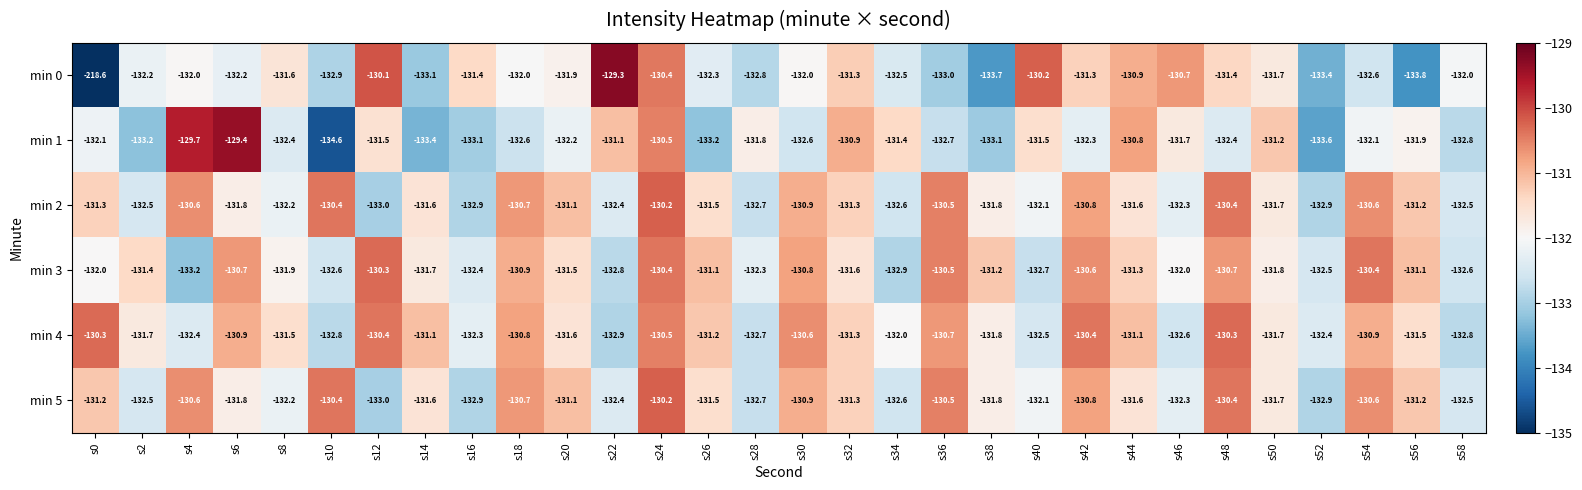

What is the approximate value of min 0 at s58?

-132.0